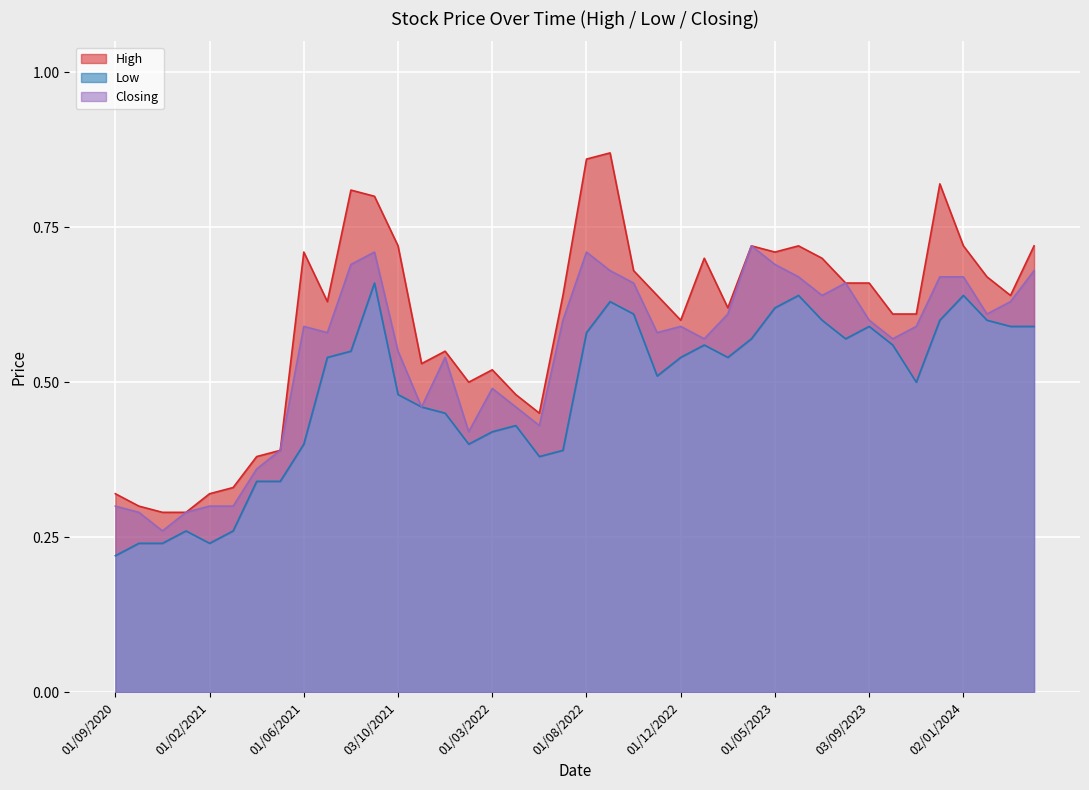

What are all the series names shown in the legend?

High, Low, Closing